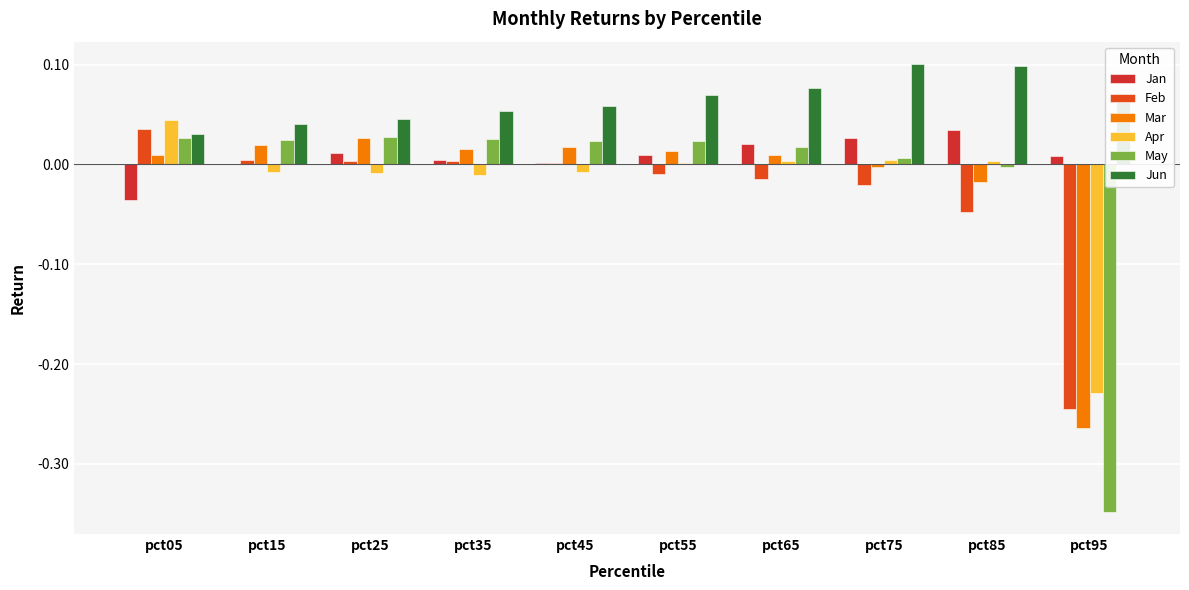

The value of Feb at pct85 is -0.0. True or false?

True